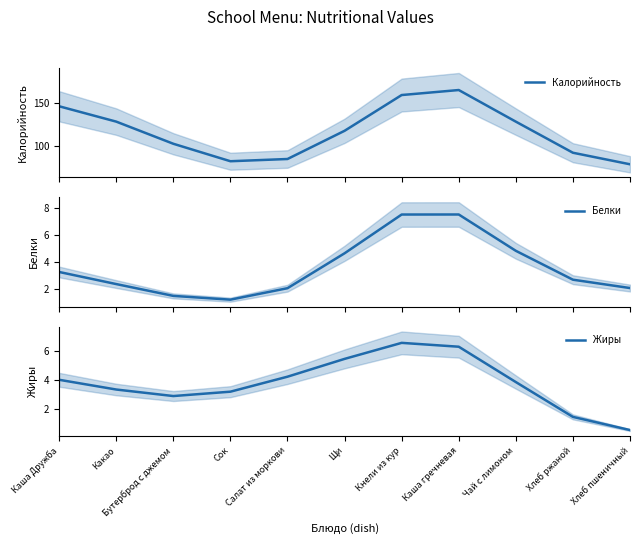

Rank the categories by Калорийность value from lowest to highest.

Хлеб пшеничный, Сок, Салат из моркови, Хлеб ржаной, Бутерброд с джемом, Щи, Чай с лимоном, Какао, Каша Дружба, Кнели из кур, Каша гречневая